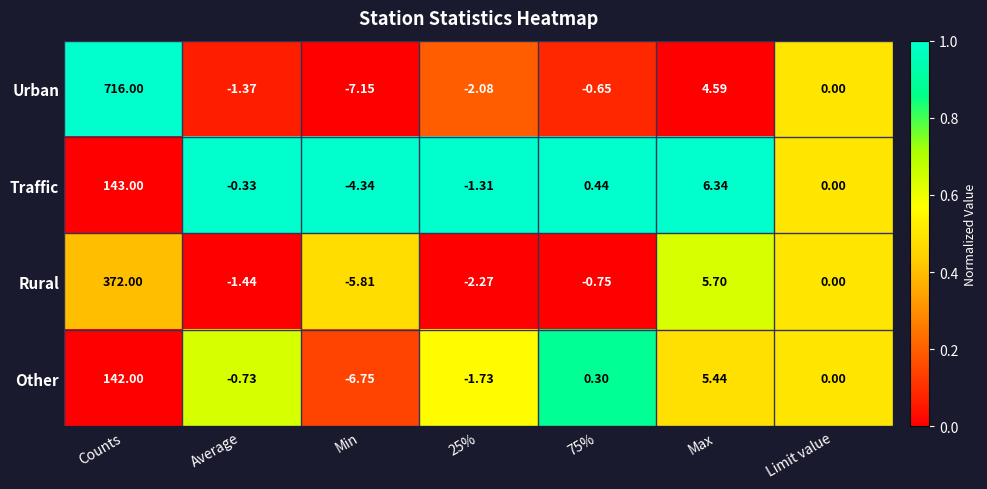

Which category has the lowest value across all series?

Min